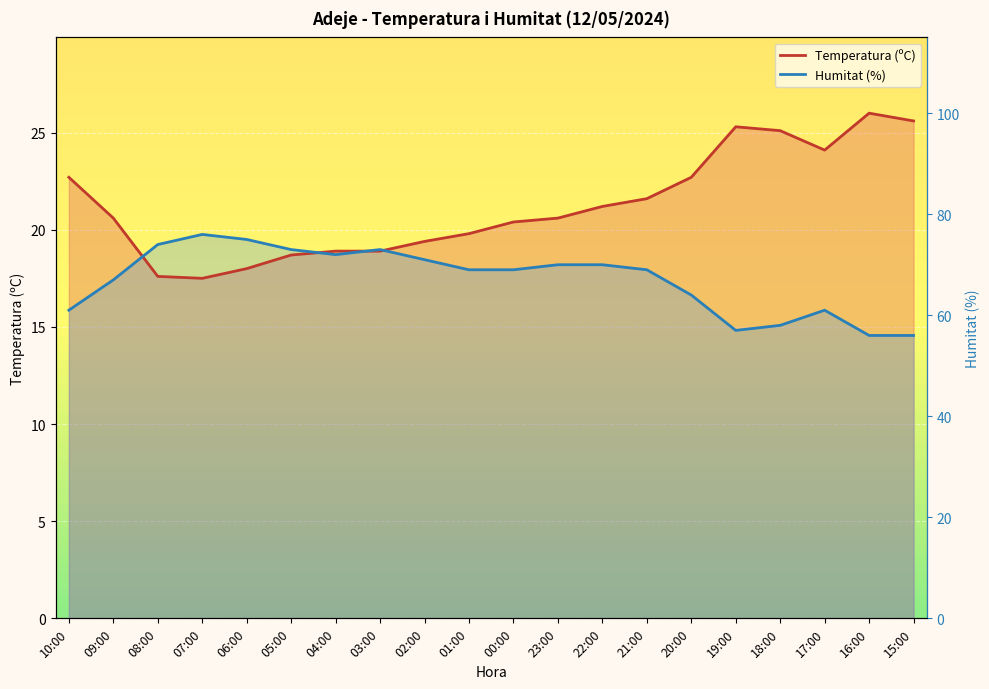

How many series are shown in this chart?

2